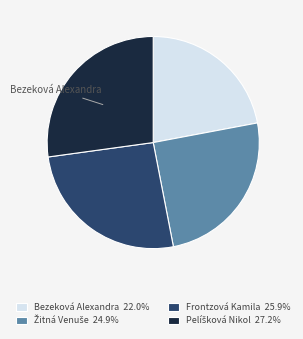

Is there a majority slice in this chart?

No